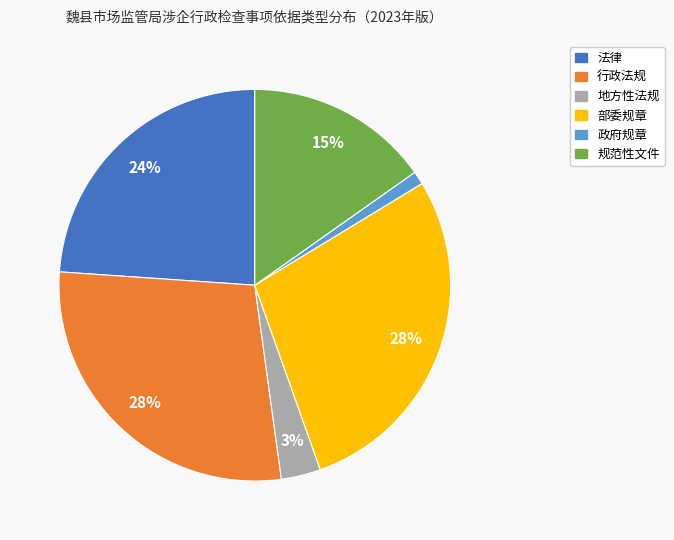

What is the smallest slice in the pie chart?

政府规章